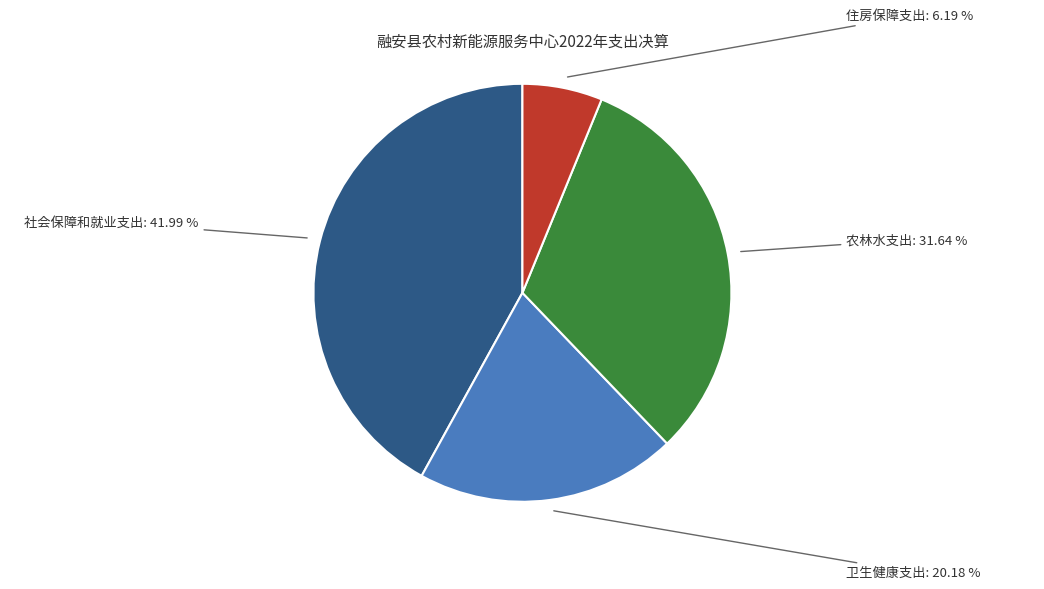

Is there any slice that represents more than half of the pie?

No